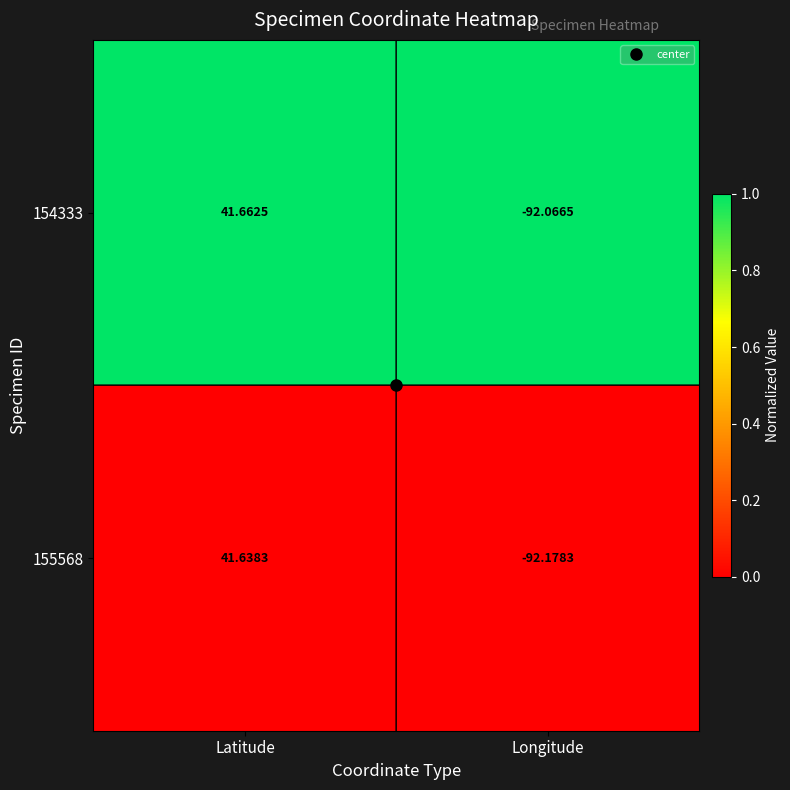

List the labels in order of 154333 value, largest first.

Latitude, Longitude